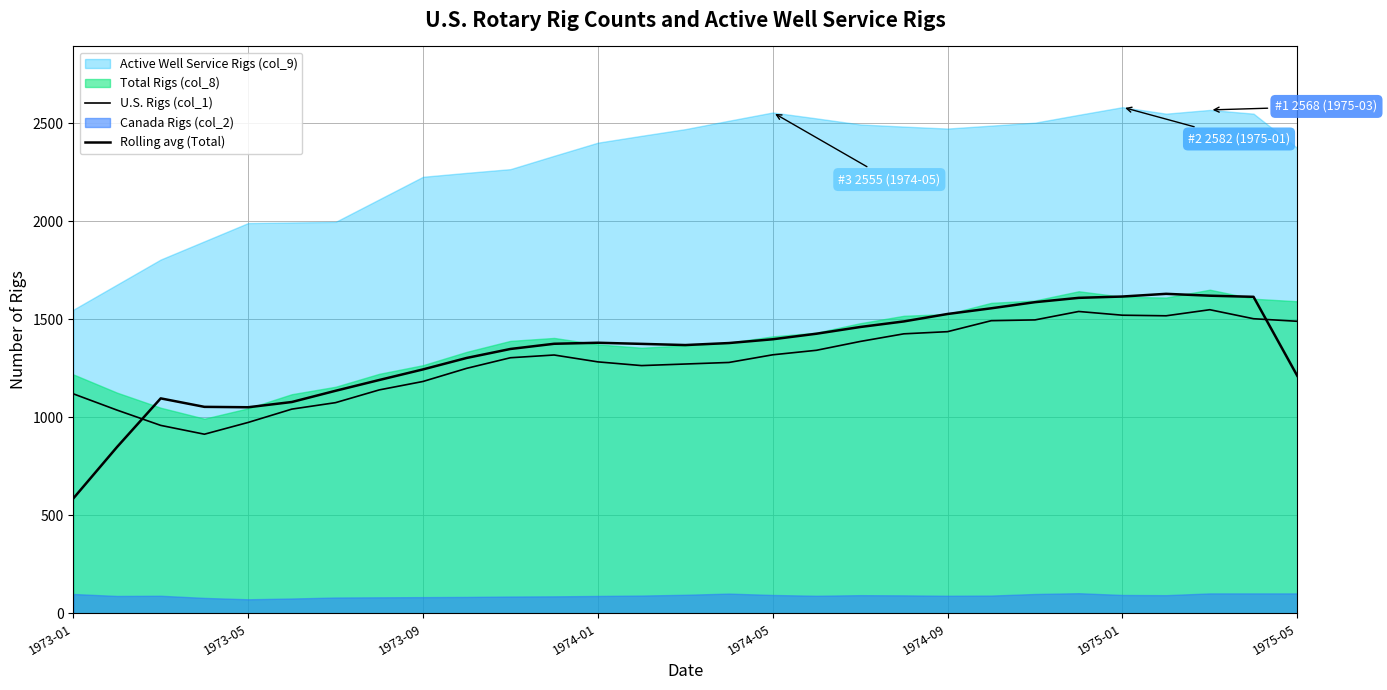

Which series has the widest spread of values?

Rolling avg (Total)